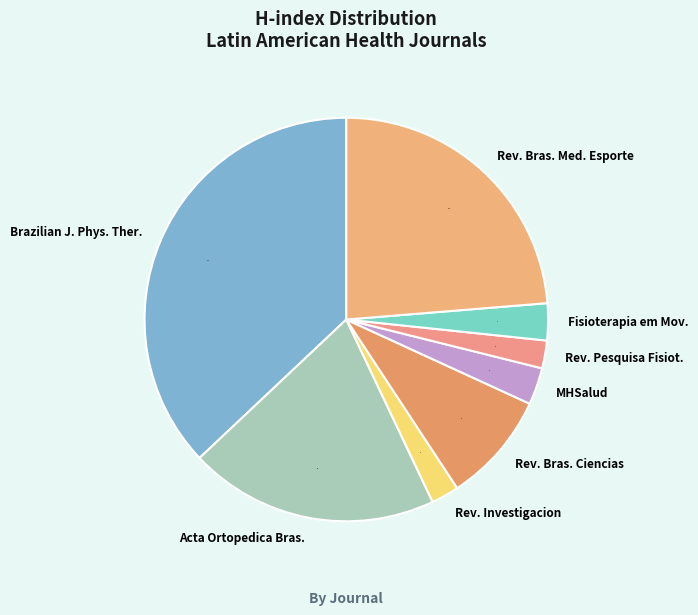

Which slice is the largest?

Brazilian J. Phys. Ther.